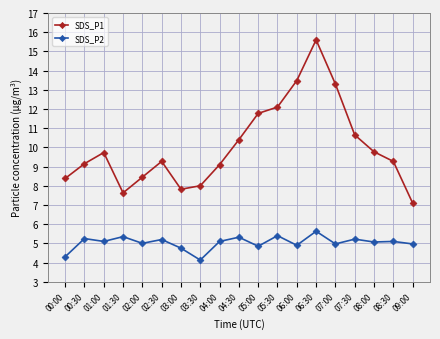

Which category has the highest value in the SDS_P2 series?

06:30